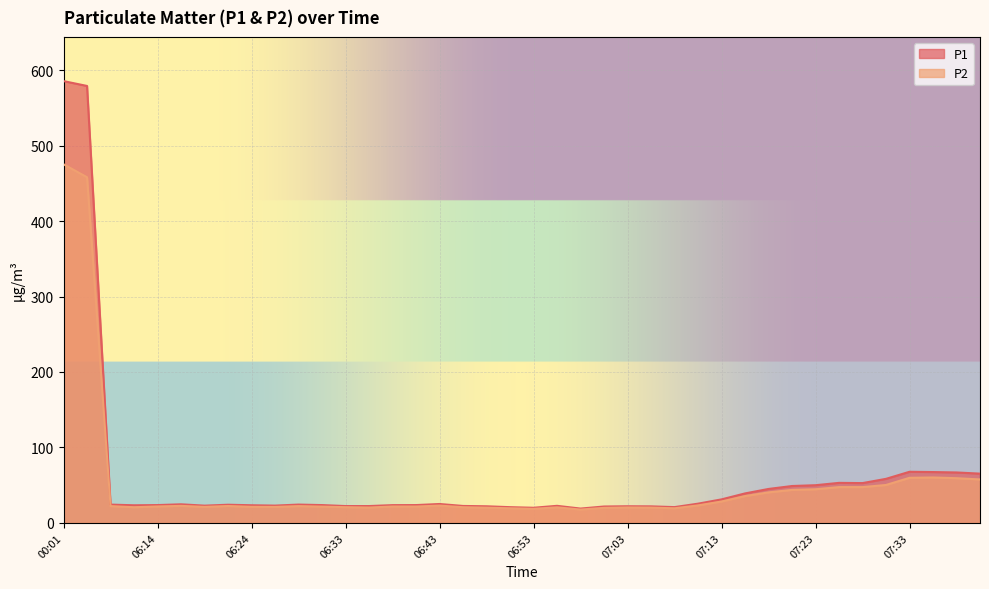

Count the number of categories in the chart.

40